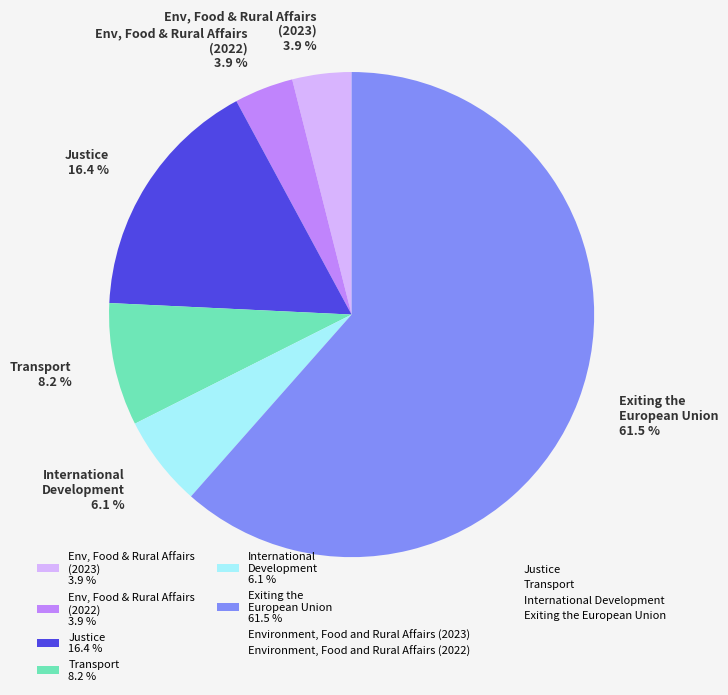

Which category accounts for the majority?

Exiting the European Union 61.5 %